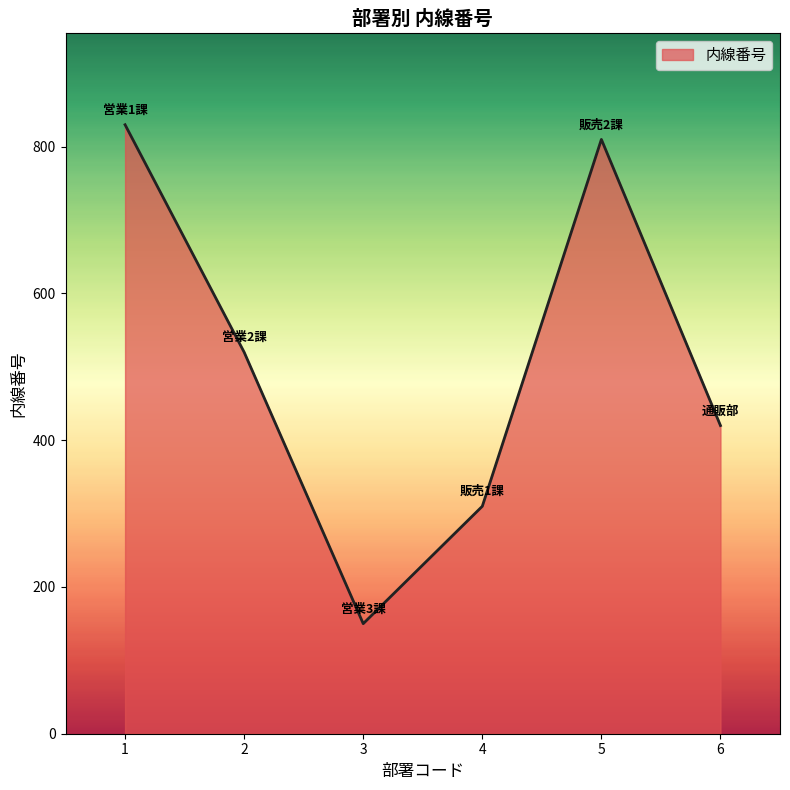

How many values are below 520?

3